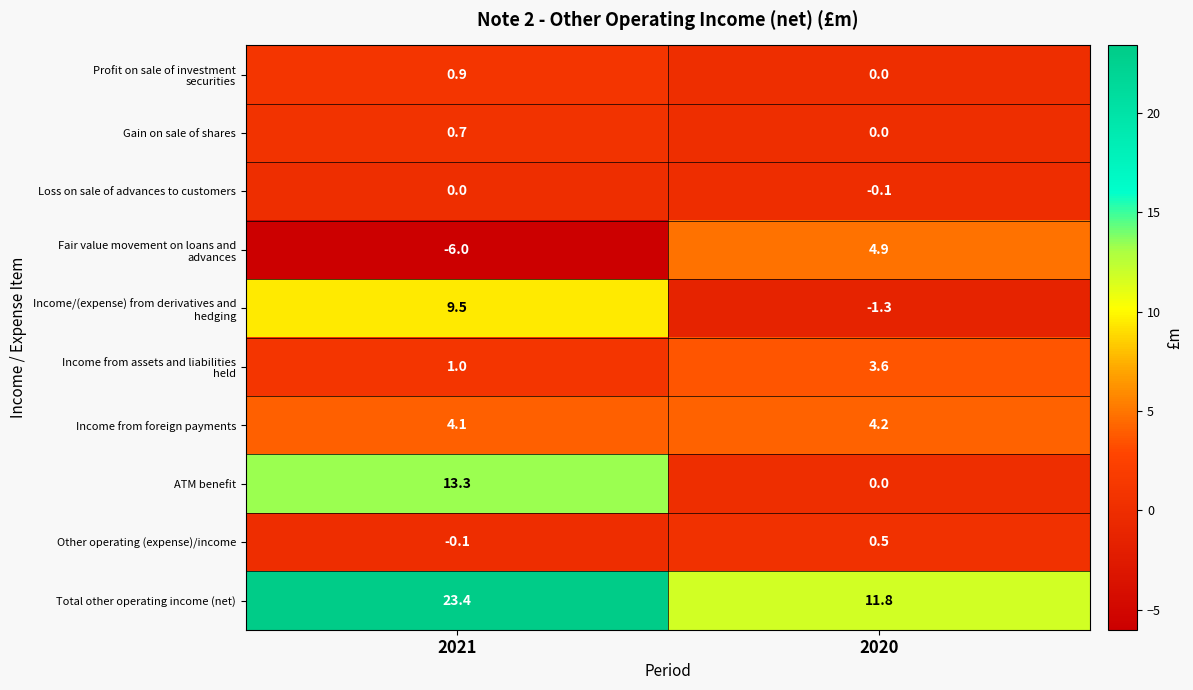

What is the sum of the Total other operating income (net) values at 2020 and 2021?

35.2